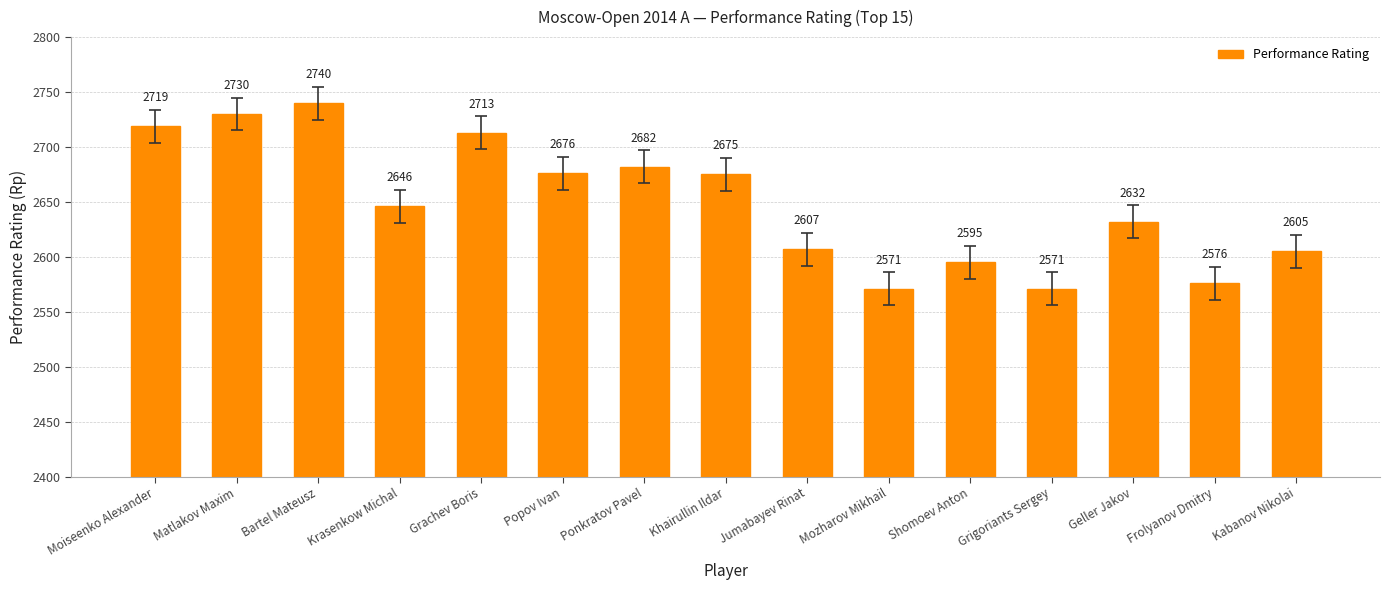

Reading left to right, list all the values displayed in this chart.

2719	2730	2740	2646	2713	2676	2682	2675	2607	2571	2595	2571	2632	2576	2605